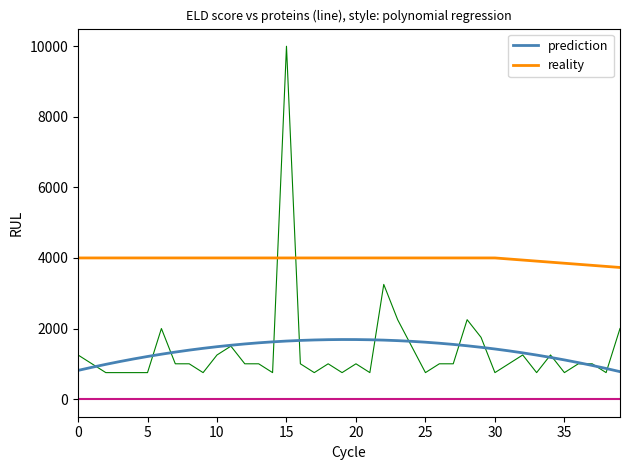

At which label does reality reach its minimum?

39